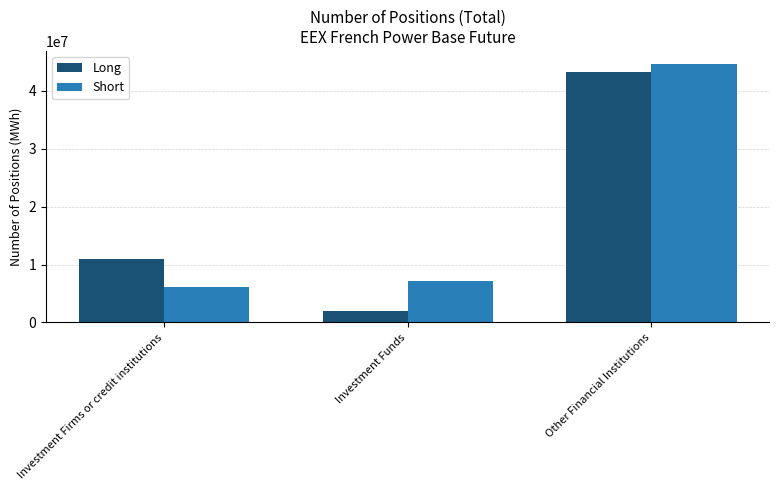

At which category is the sum across all series the highest?

Other Financial Institutions